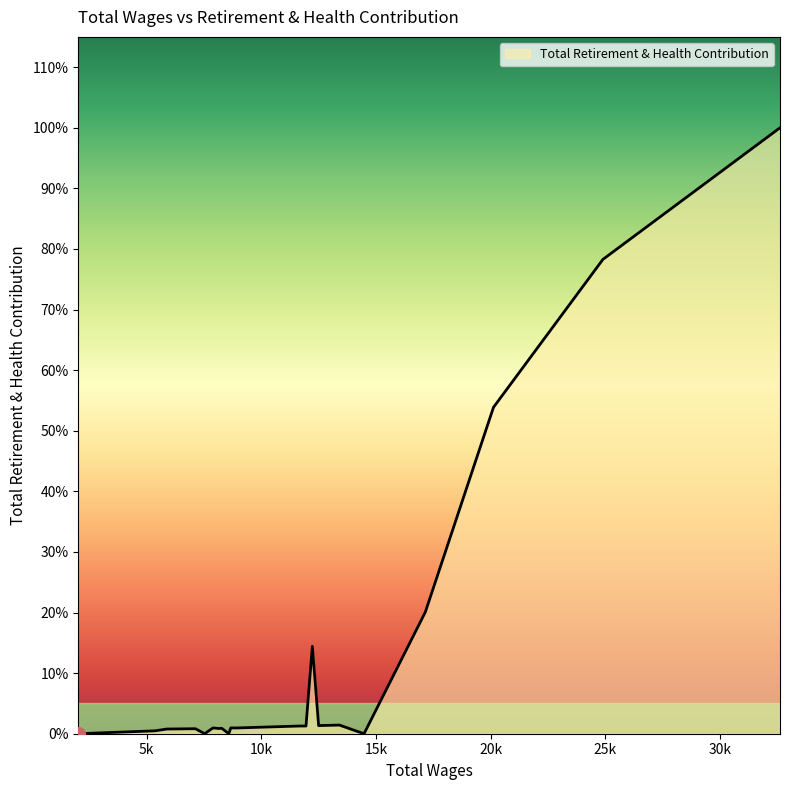

Is this an area chart (filled region under the line)?

Yes